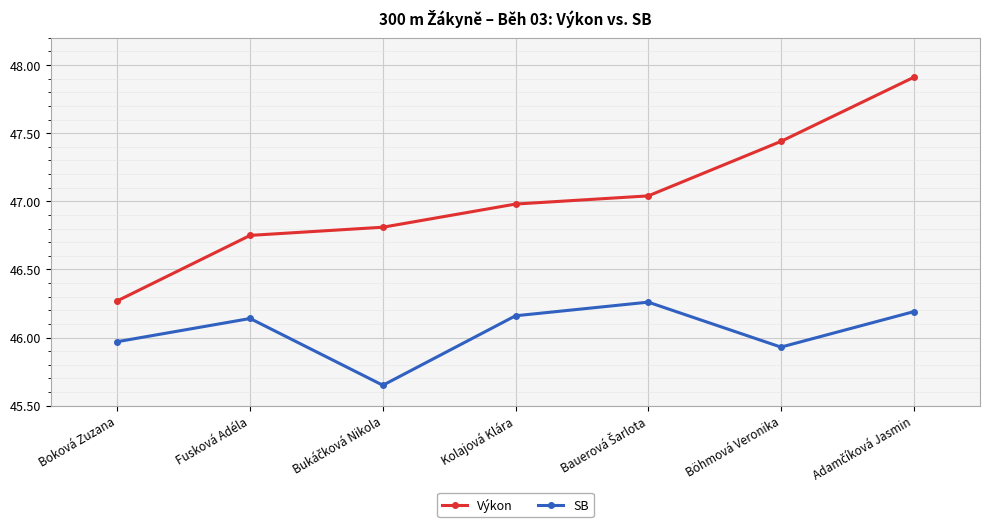

Which series has the largest total across all categories?

Výkon